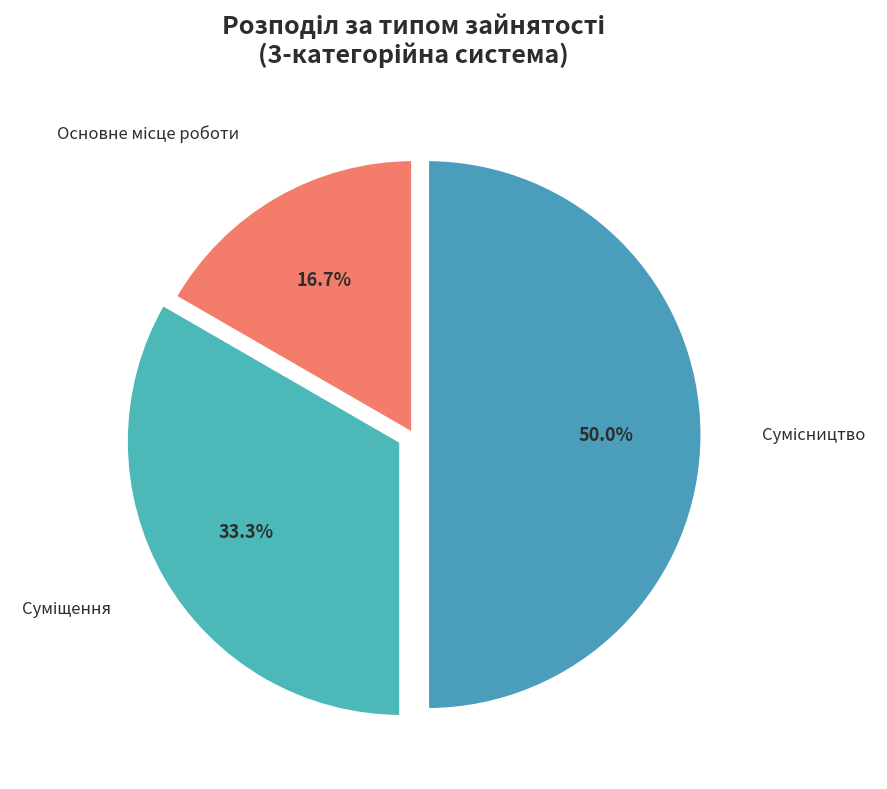

What is the largest slice in the pie chart?

Сумісництво